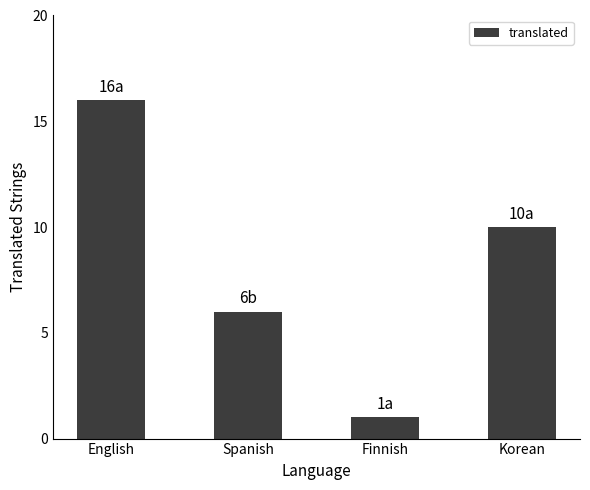

The chart shows a value of 6 at Korean. True or false?

False